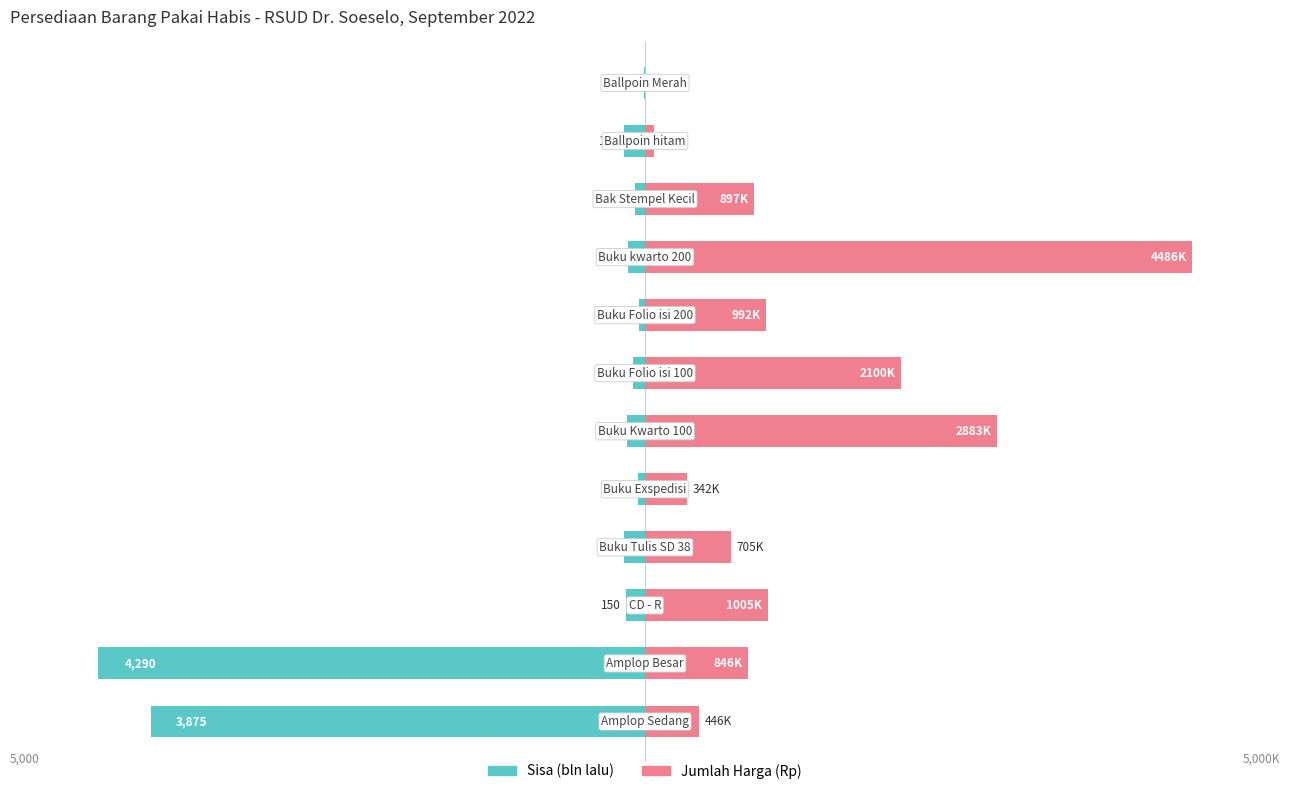

Are the bars grouped side by side (vs. stacked)?

Yes